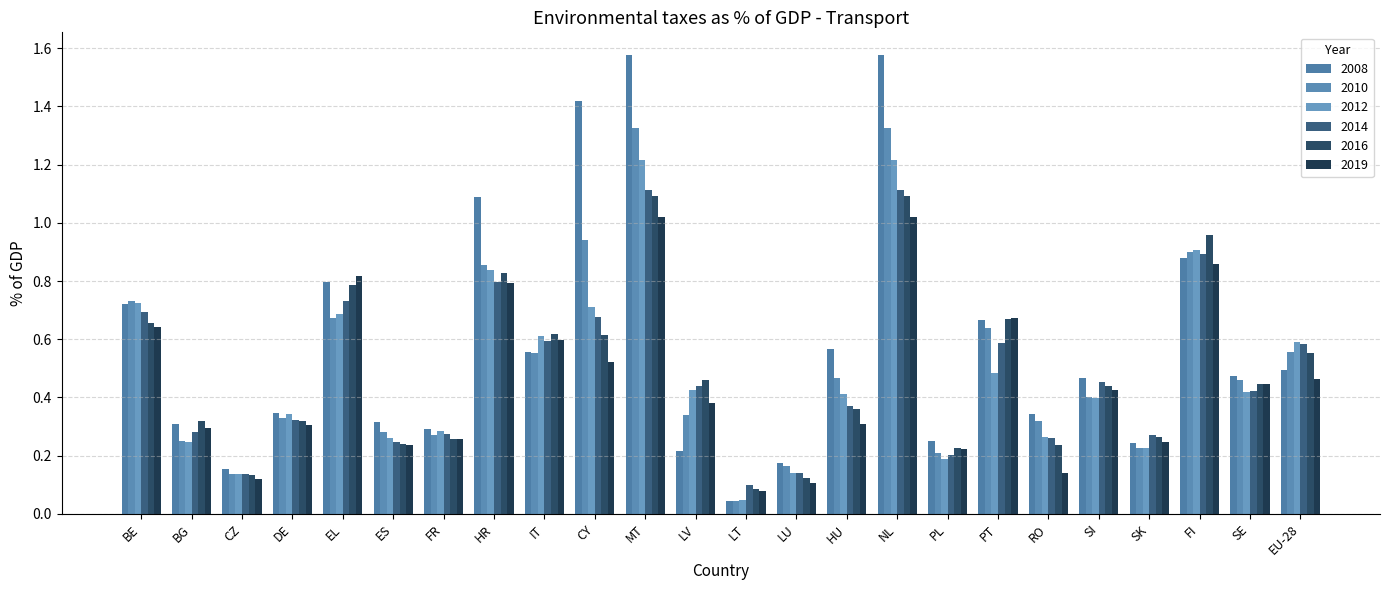

Which series has the widest spread of values?

2008